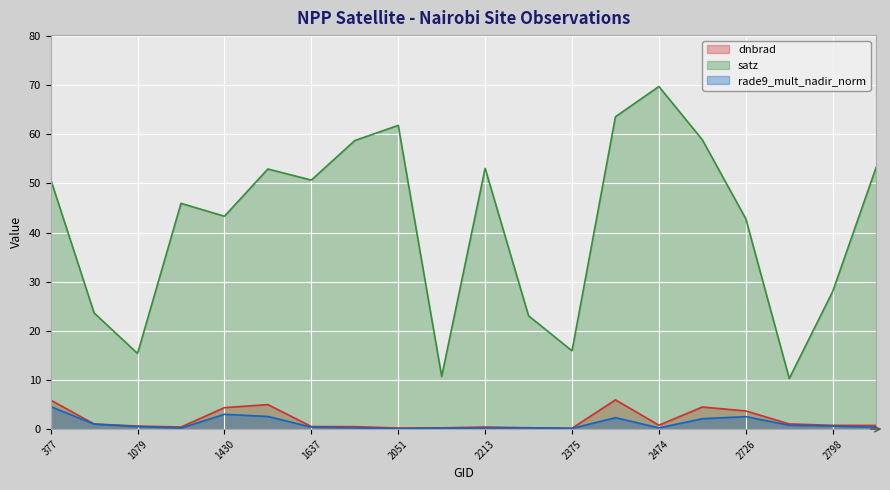

At which label does satz first exceed 50?

377